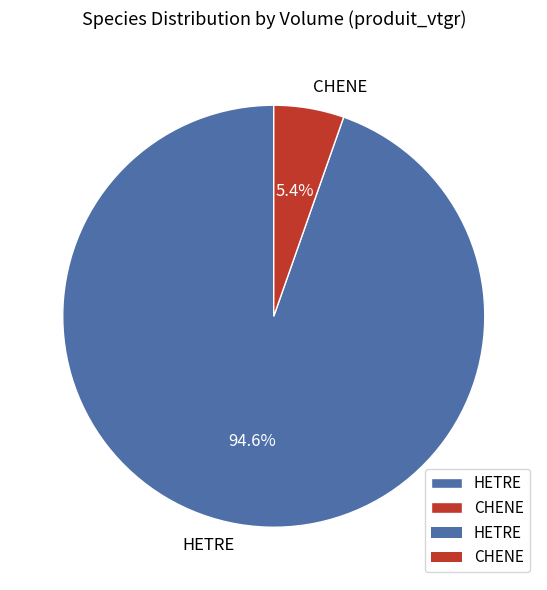

Between HETRE and CHENE, which is larger?

HETRE